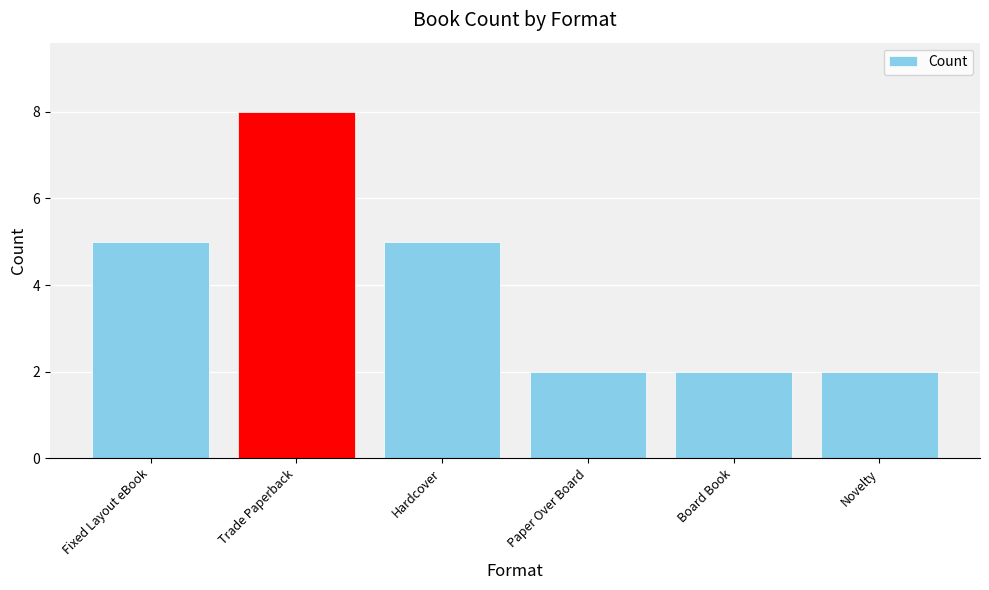

How many values are below 5?

3